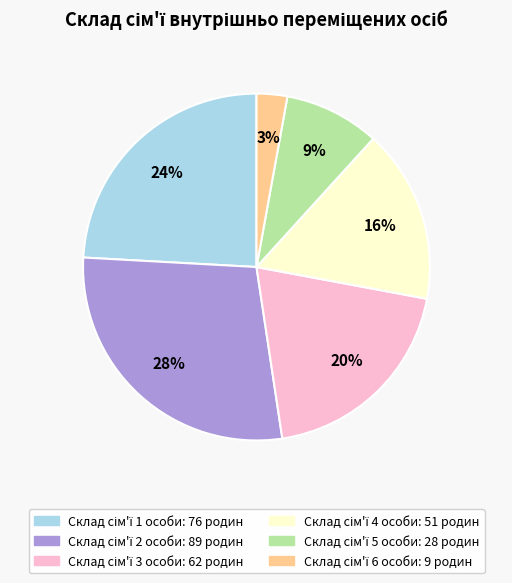

Does any single category account for the majority?

No